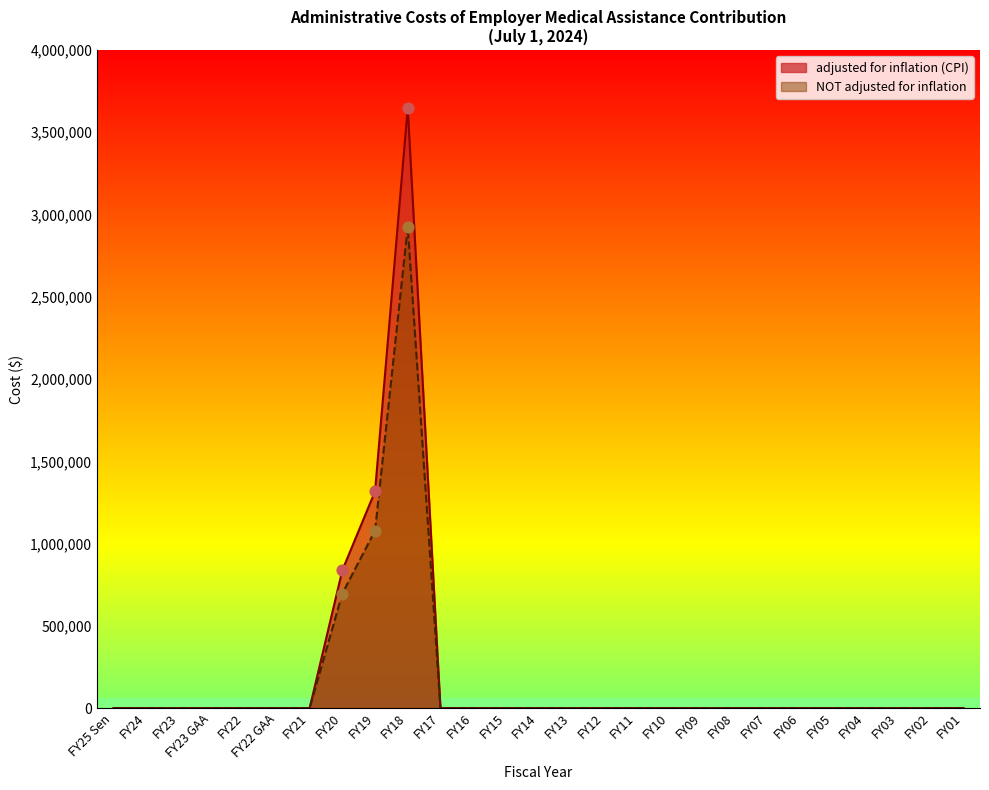

At which category is the sum across all series the highest?

FY18